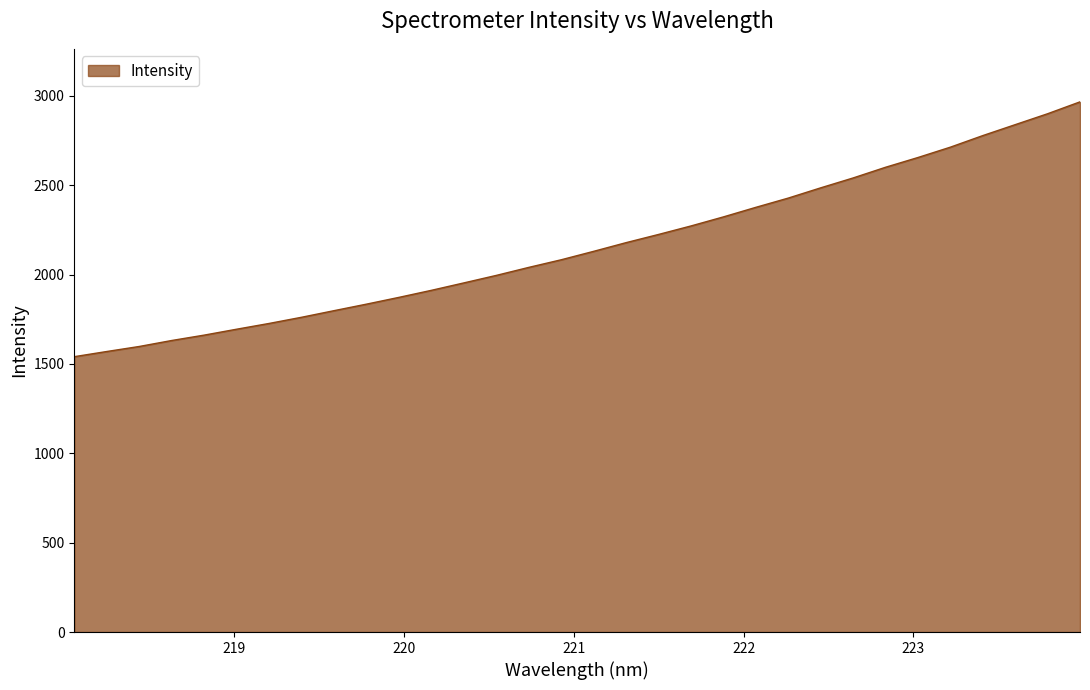

What is the maximum value shown in the chart?

2966.9